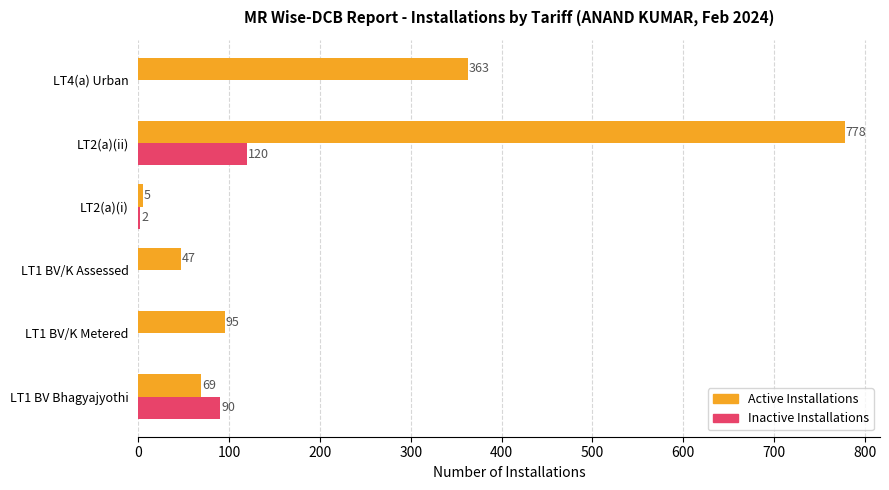

What is the sum of all Active Installations values?

1357